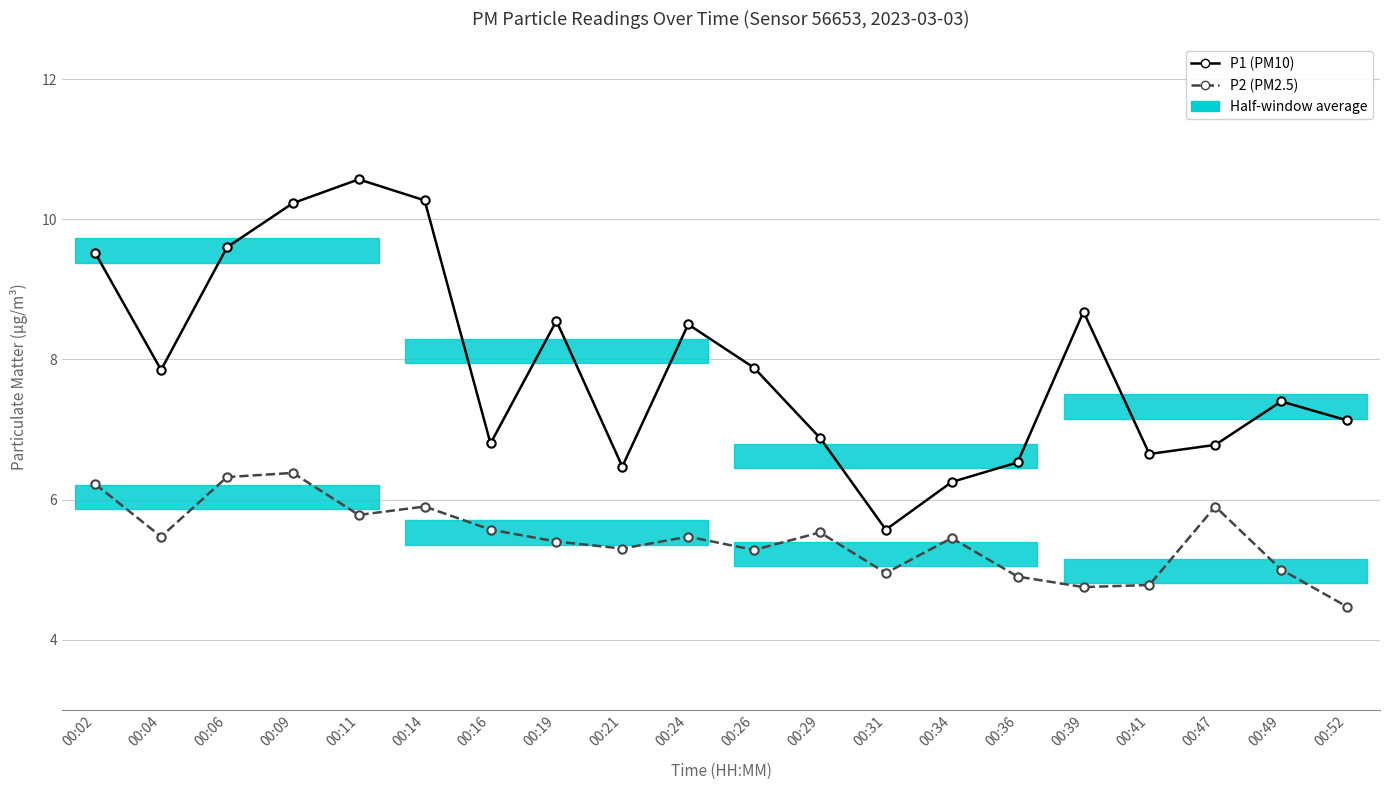

Reading right to left, what are all the values shown in this chart?

P1 (PM10): 7.1	7.4	6.8	6.7	8.7	6.5	6.2	5.6	6.9	7.9	8.5	6.5	8.6	6.8	10.3	10.6	10.2	9.6	7.8	9.5
P2 (PM2.5): 4.5	5.0	5.9	4.8	4.8	4.9	5.5	5.0	5.5	5.3	5.5	5.3	5.4	5.6	5.9	5.8	6.4	6.3	5.5	6.2